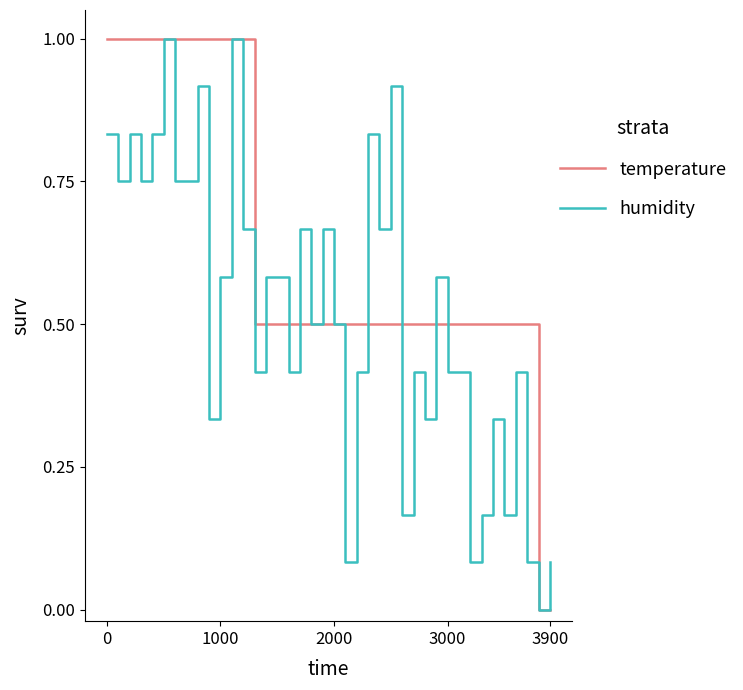

Which series has the largest total across all categories?

temperature